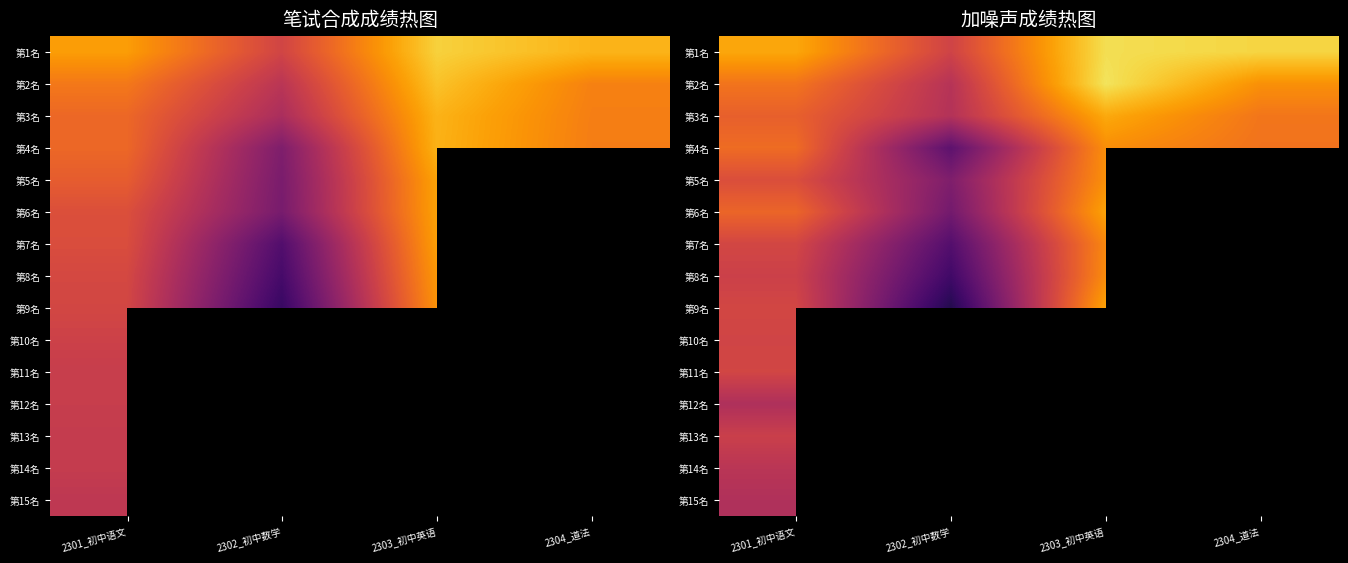

What is the difference between the second highest and minimum values in the 第8名 series?

19.1